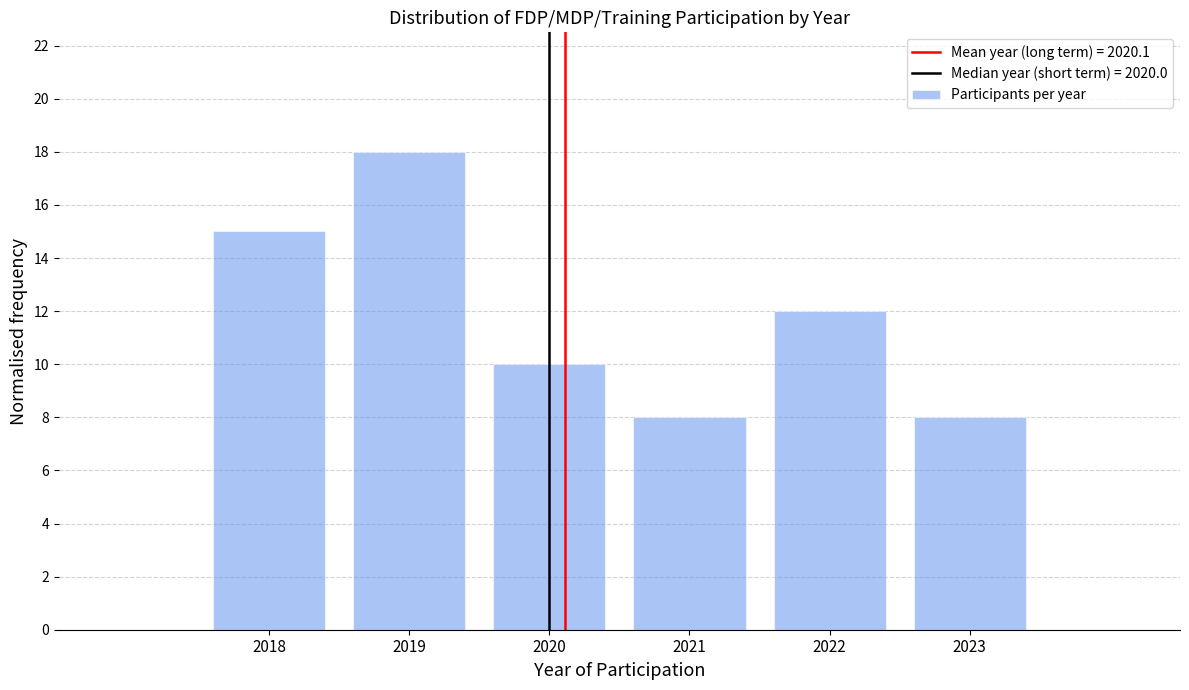

Reading left to right, list every bar in this chart as the range it spans on the x-axis followed by its height. The values are not printed on the chart, so give them approximately, as read against the axis.

2017.5 to 2018.5: 15
2018.5 to 2019.5: 18
2019.5 to 2020.5: 10
2020.5 to 2021.5: 8
2021.5 to 2022.5: 12
2022.5 to 2023.5: 8